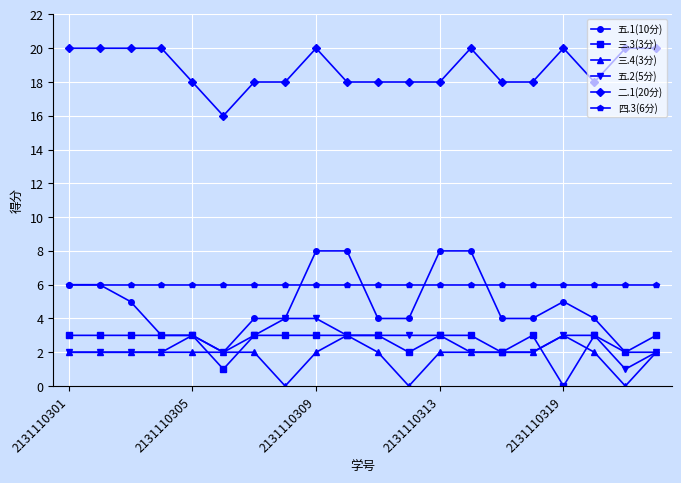

Which series has the largest total across all categories?

二.1(20分)